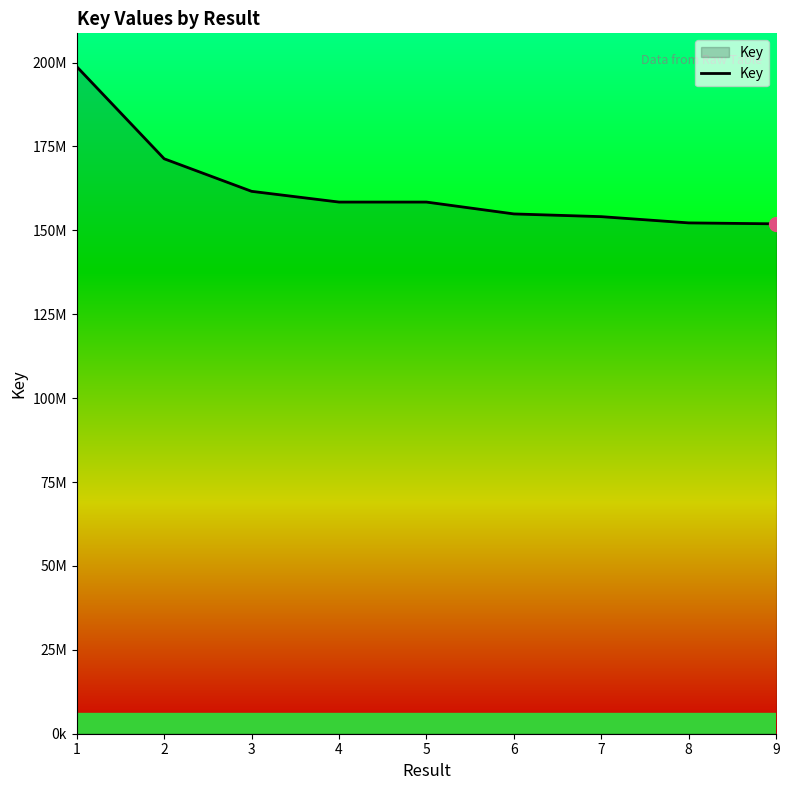

What is the difference between the values at 1 and 6?

43874594